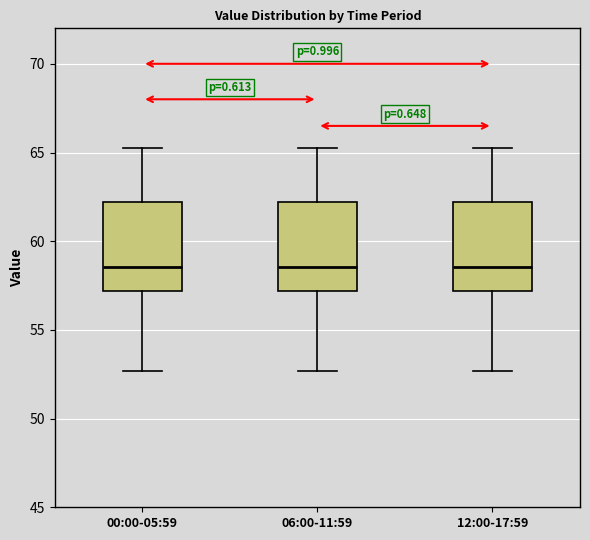

Reading left to right, read every box against the y-axis: the position of its median line, the range the box covers, and the ends of its whiskers. The values are not printed on the chart, so give them approximately, as read against the axis.

00:00-05:59: median 58.5, box 57.0 to 62.0, whiskers 52.5 to 65.5
06:00-11:59: median 58.5, box 57.0 to 62.0, whiskers 52.5 to 65.5
12:00-17:59: median 58.5, box 57.0 to 62.0, whiskers 52.5 to 65.5